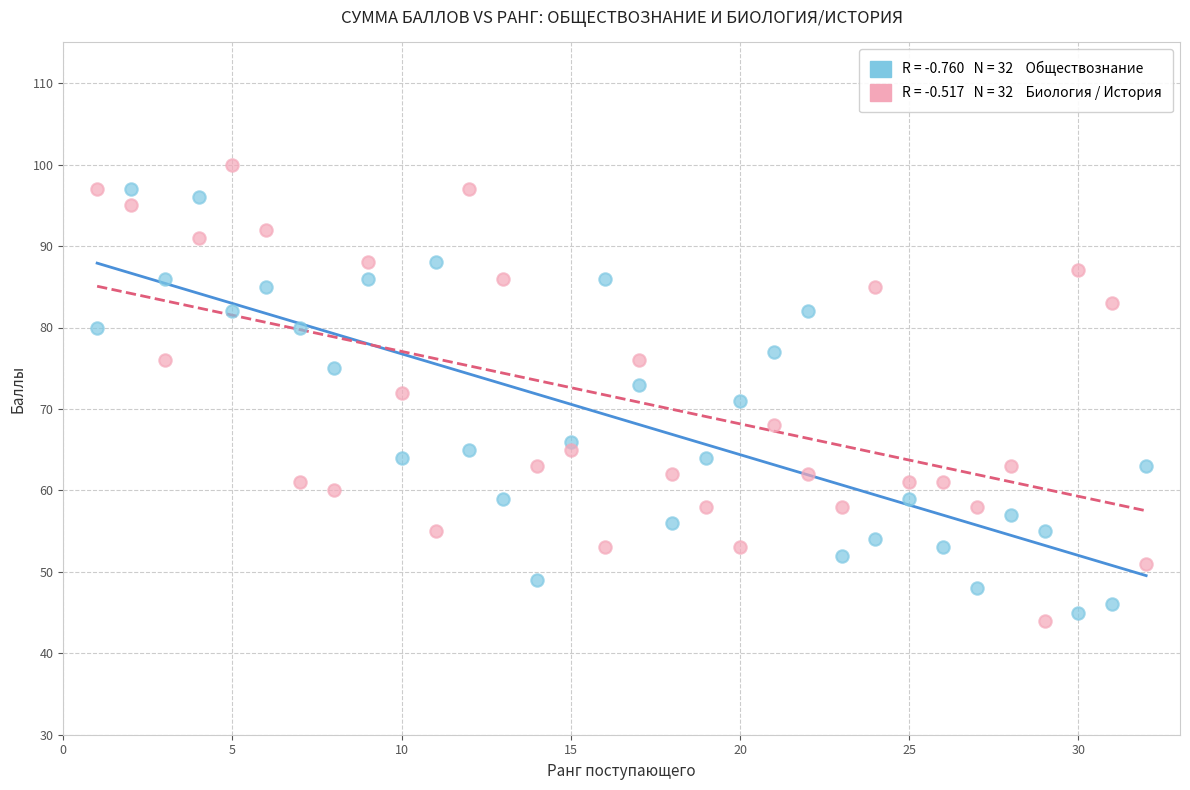

Across all data points, what is the range of Y values (max minus min)?

56